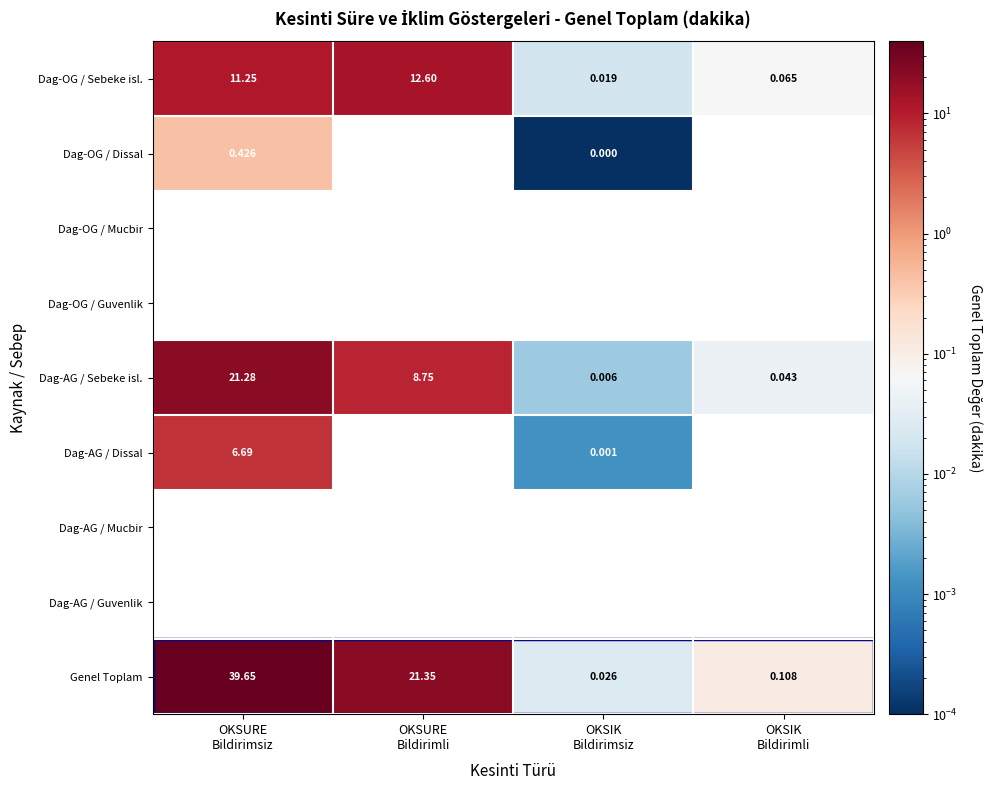

Which series has the widest spread of values?

Genel Toplam